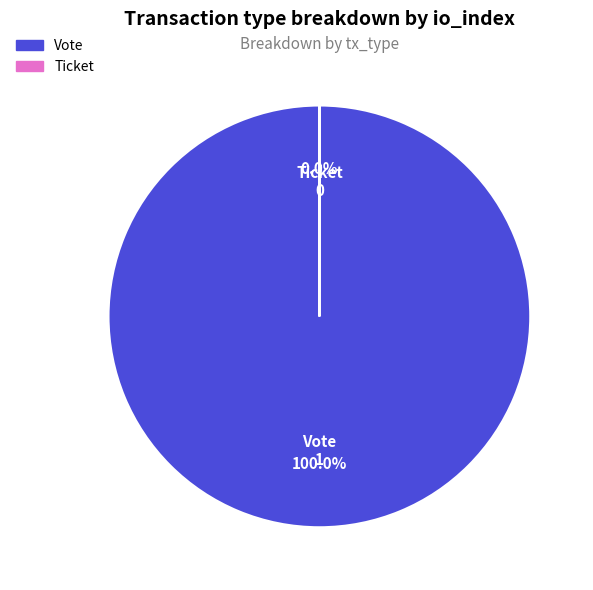

Is Vote the majority of the pie?

Yes